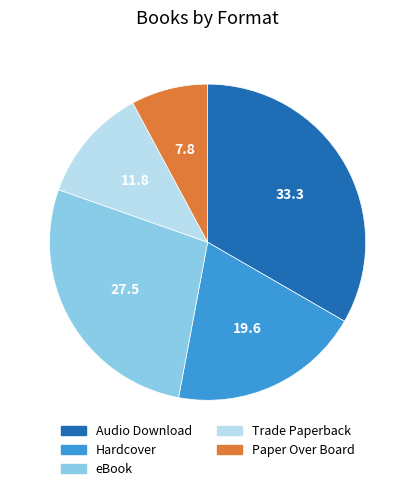

Combined, do eBook and Paper Over Board account for over 50%?

No